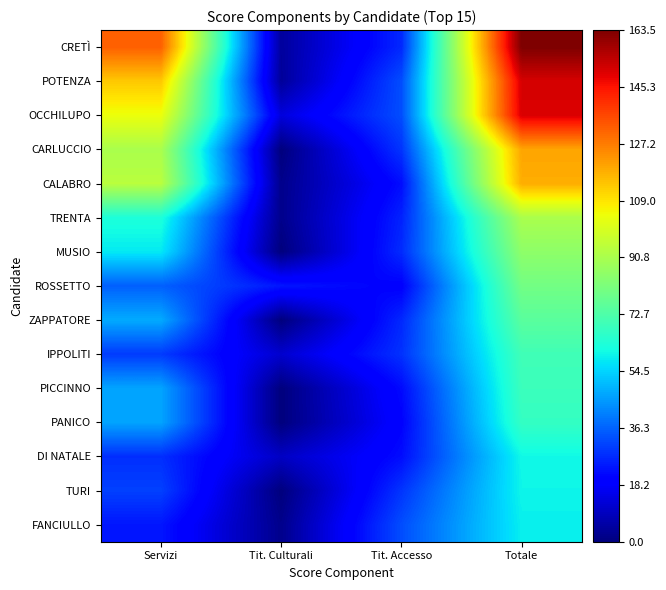

At Tit. Accesso, list the series in order from largest to smallest.

POTENZA, OCCHILUPO, FANCIULLO, CARLUCCIO, TURI, IPPOLITI, MUSIO, CRETÌ, ZAPPATORE, TRENTA, CALABRO, DI NATALE, PICCINNO, PANICO, ROSSETTO